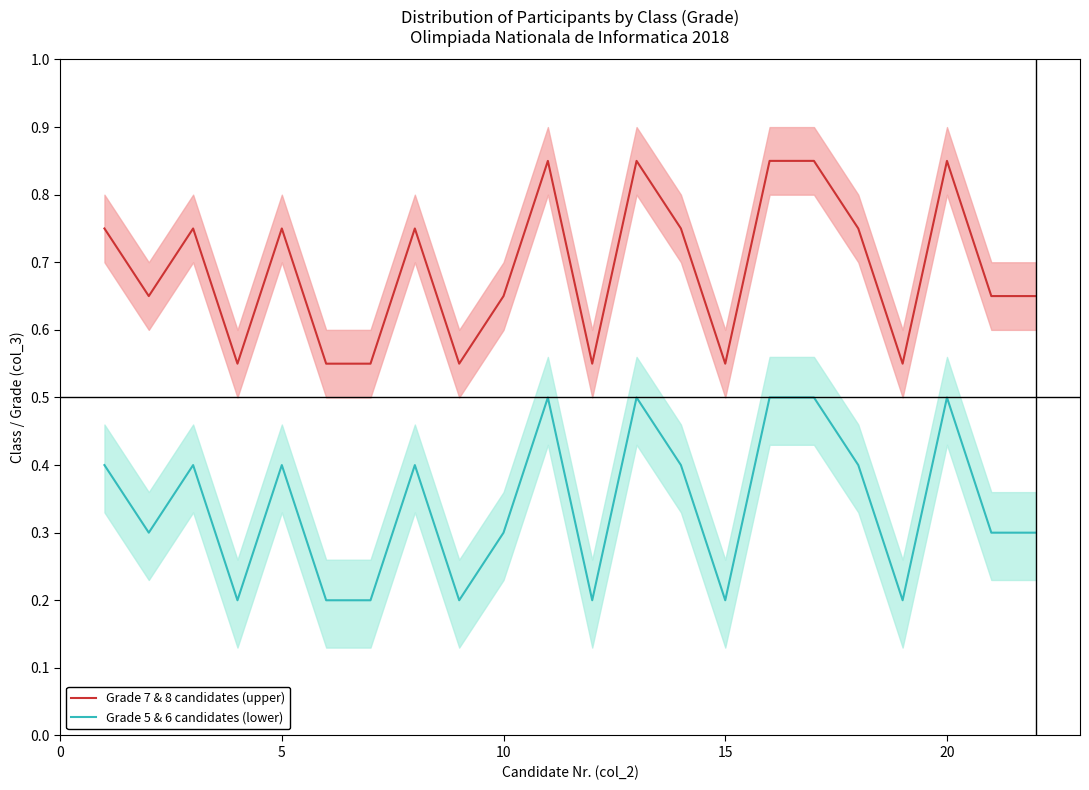

What is the difference between the second highest and second lowest values in the Grade 5 & 6 candidates (lower) series?

0.3